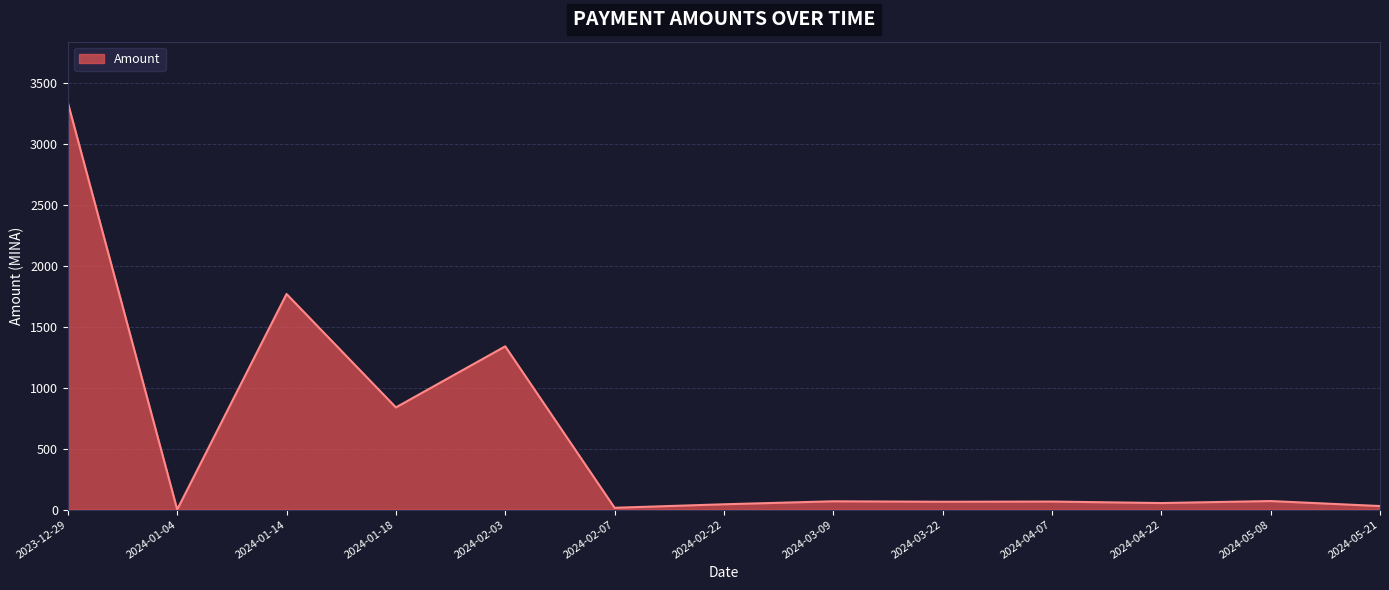

At which label does the data first exceed 65?

2023-12-29